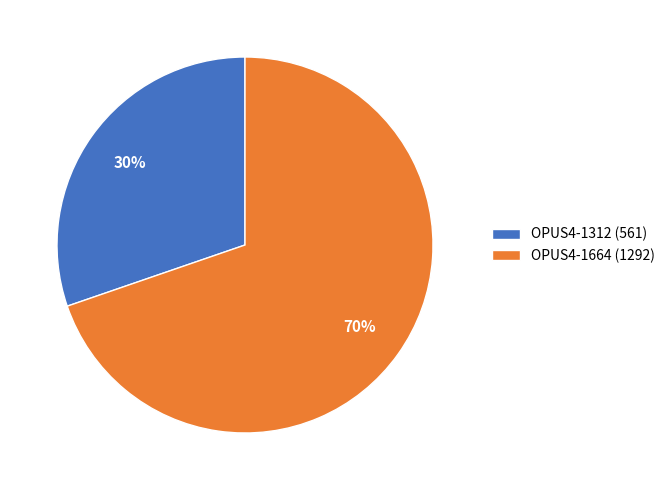

What percentage is the OPUS4-1664 slice, to the nearest percent?

70%